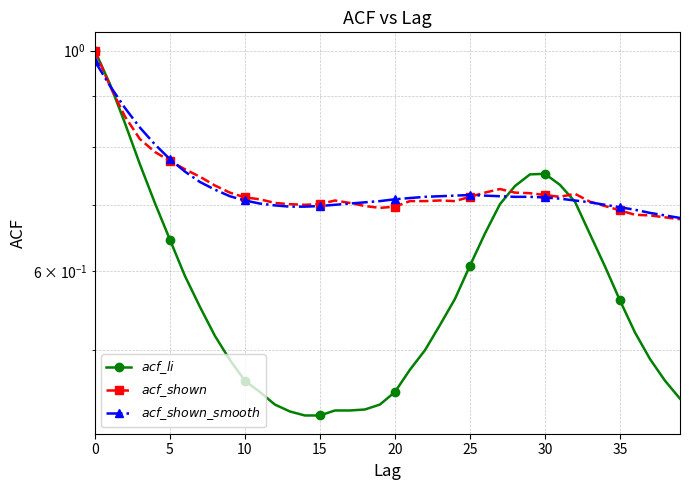

What is the value of the $acf\_shown\_smooth$ point at the 3rd from the left?

0.9